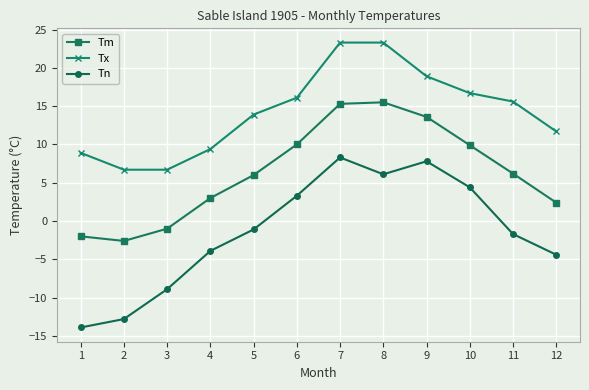

True or false: Tx and Tm intersect in this chart.

False